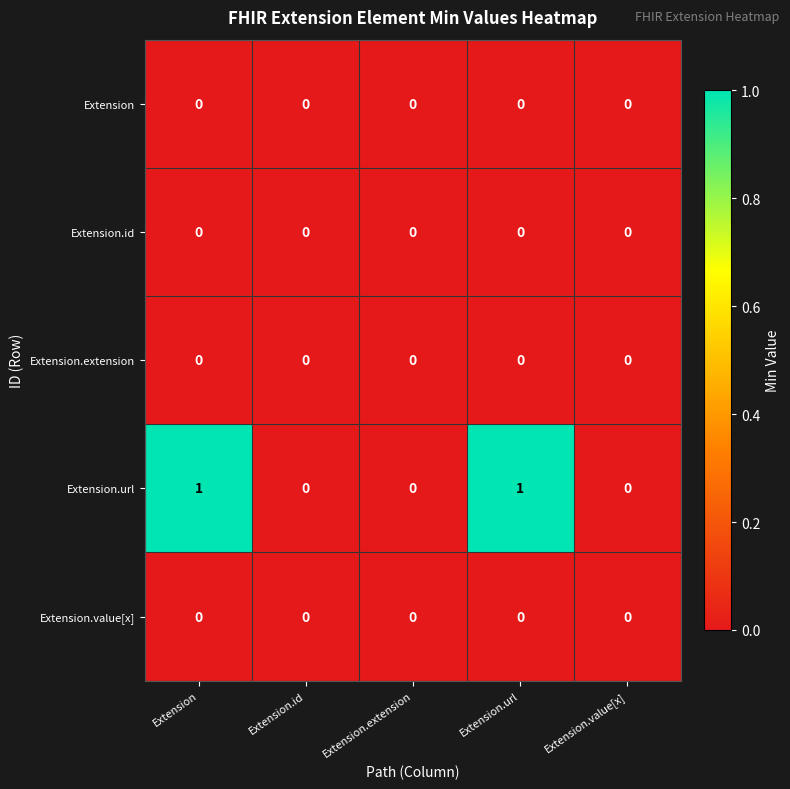

Reading left to right, extract all data points from this chart.

Extension: 0	0	0	0	0
Extension.id: 0	0	0	0	0
Extension.extension: 0	0	0	0	0
Extension.url: 1	0	0	1	0
Extension.value[x]: 0	0	0	0	0